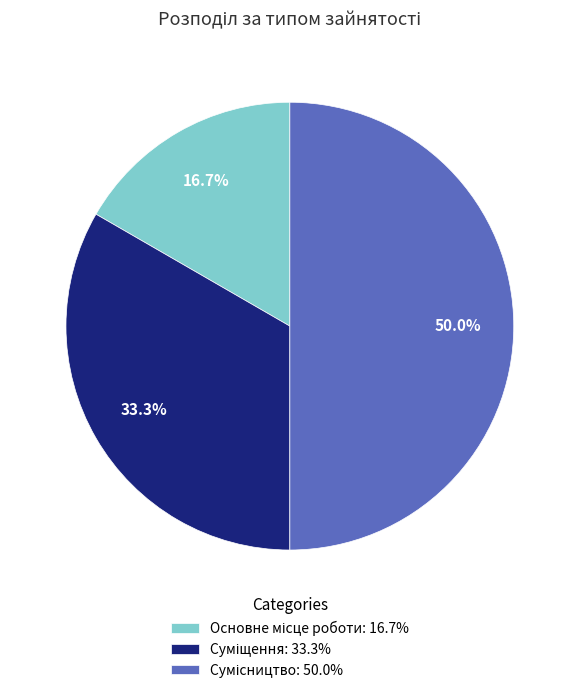

Combined, what portion of the pie is Сумісництво and Суміщення?

83.3%